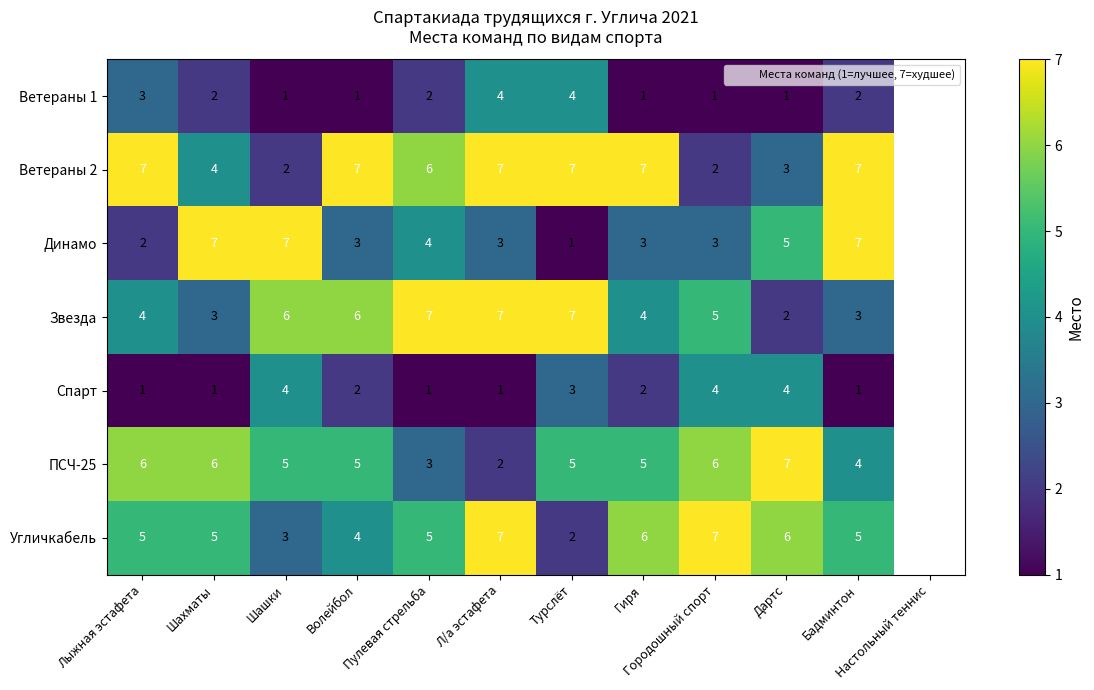

At which category is the sum across all series the highest?

Л/а эстафета